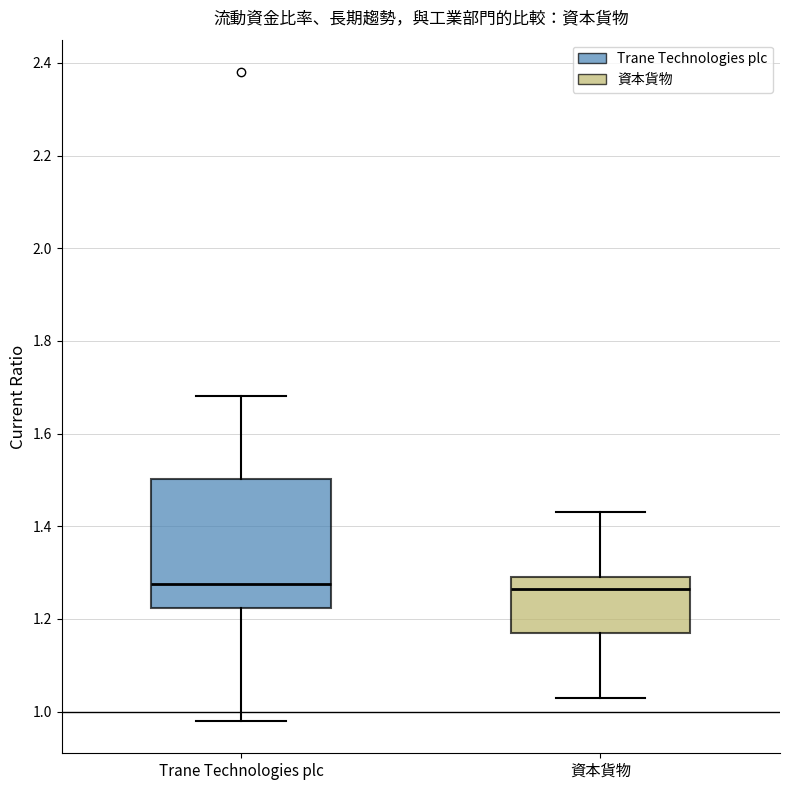

Reading left to right, read every box against the y-axis: the position of its median line, the range the box covers, and the ends of its whiskers. The values are not printed on the chart, so give them approximately, as read against the axis.

Trane Technologies plc: median 1.28, box 1.22 to 1.50, whiskers 0.98 to 1.68
資本貨物: median 1.26, box 1.18 to 1.30, whiskers 1.04 to 1.44